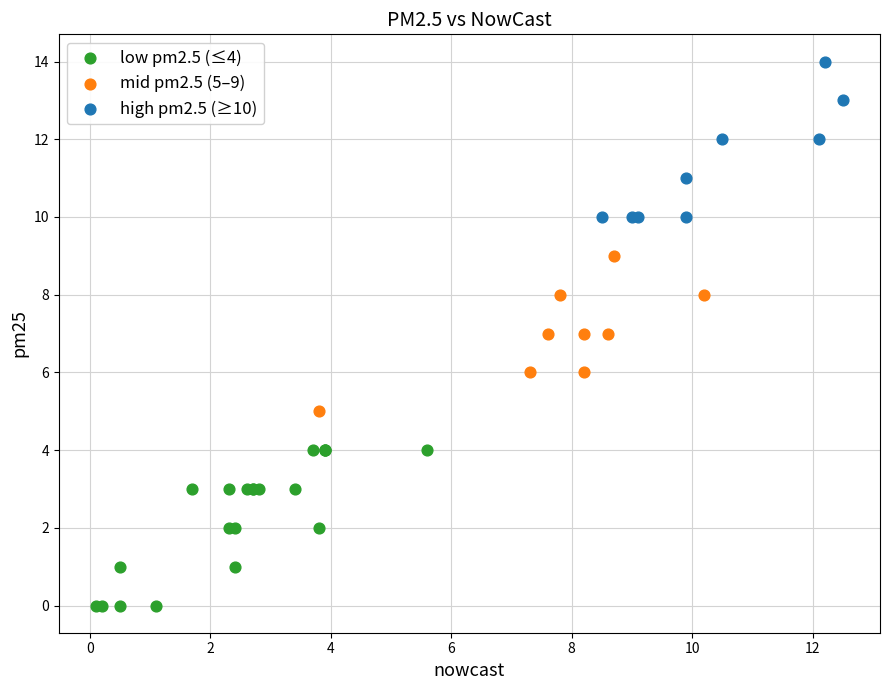

Which series contains the lowest Y value?

low pm2.5 (≤4)